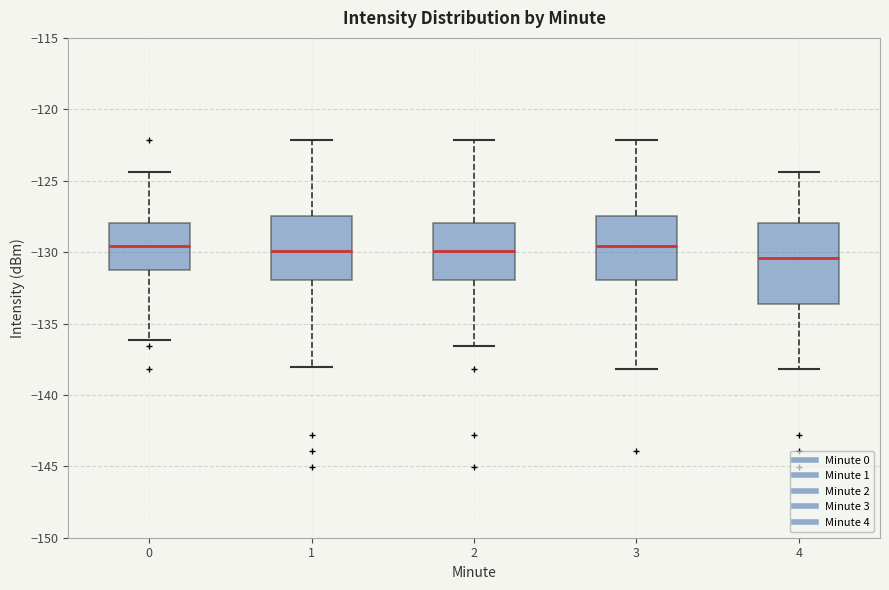

Reading left to right, transcribe this box plot: for each box, give where its median line is, the range the box spans, and where its two whiskers end, as read against the y-axis. The values are not printed on the chart, so give them approximately, as read against the axis.

0: median -129.5, box -131.5 to -128.0, whiskers -136.0 to -124.5
1: median -130.0, box -132.0 to -127.5, whiskers -138.0 to -122.0
2: median -130.0, box -132.0 to -128.0, whiskers -136.5 to -122.0
3: median -129.5, box -132.0 to -127.5, whiskers -138.0 to -122.0
4: median -130.5, box -133.5 to -128.0, whiskers -138.0 to -124.5